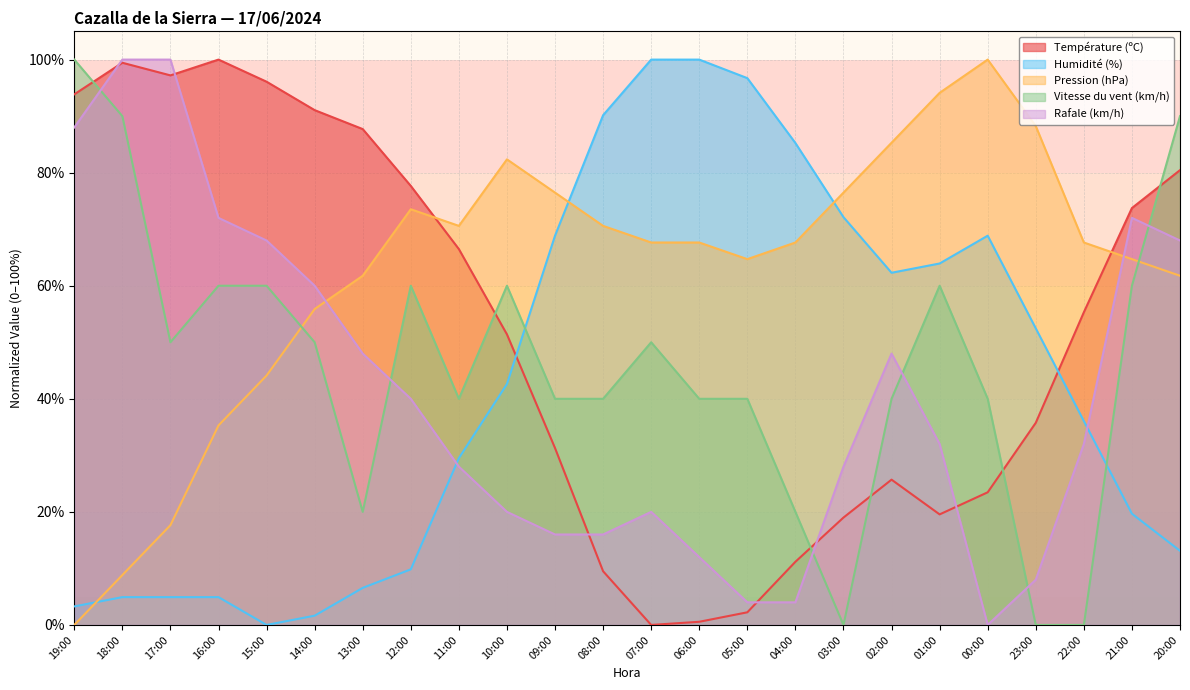

Is it true that Température (ºC) equals 140.0 at 20:00?

False